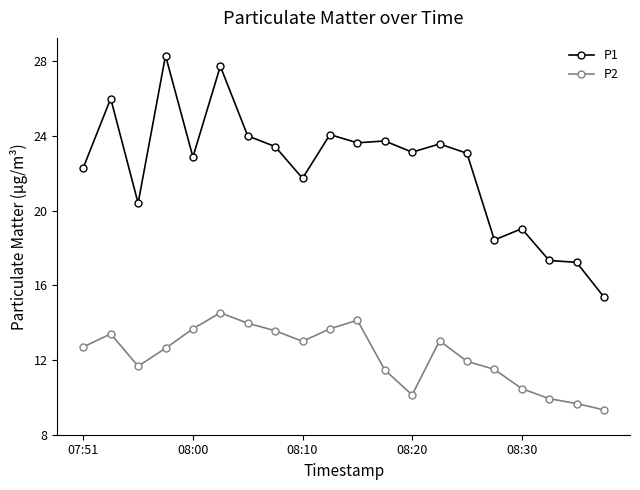

Which series has the largest total across all categories?

P1